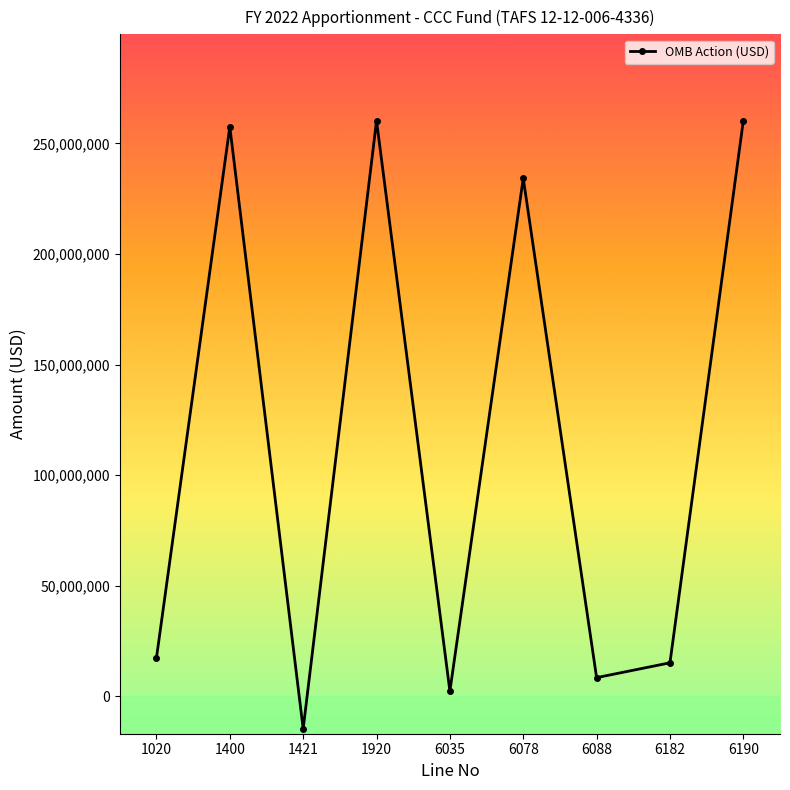

How many interior local valleys (lower than both neighbors) does the data have?

3